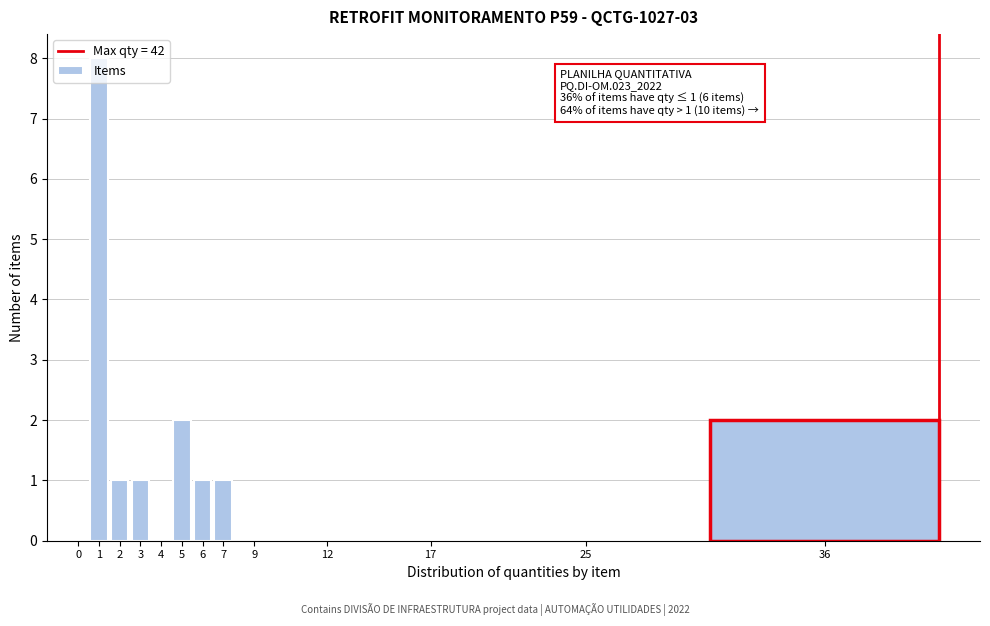

What is the change in value from 1 to 9?

-8